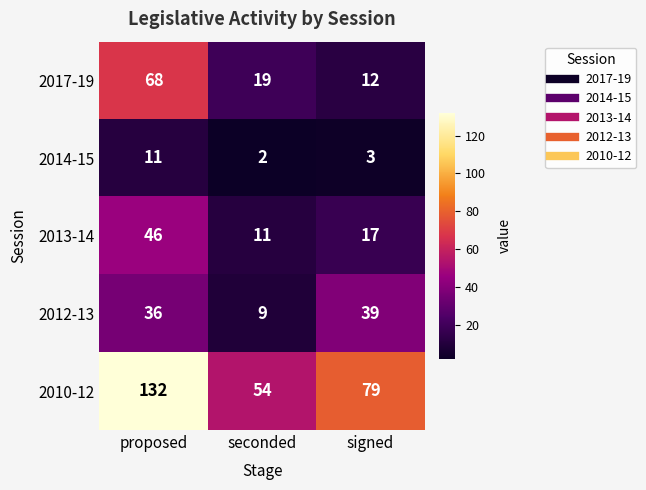

Reading left to right, list all the values displayed in this chart.

2017-19: 68	19	12
2014-15: 11	2	3
2013-14: 46	11	17
2012-13: 36	9	39
2010-12: 132	54	79